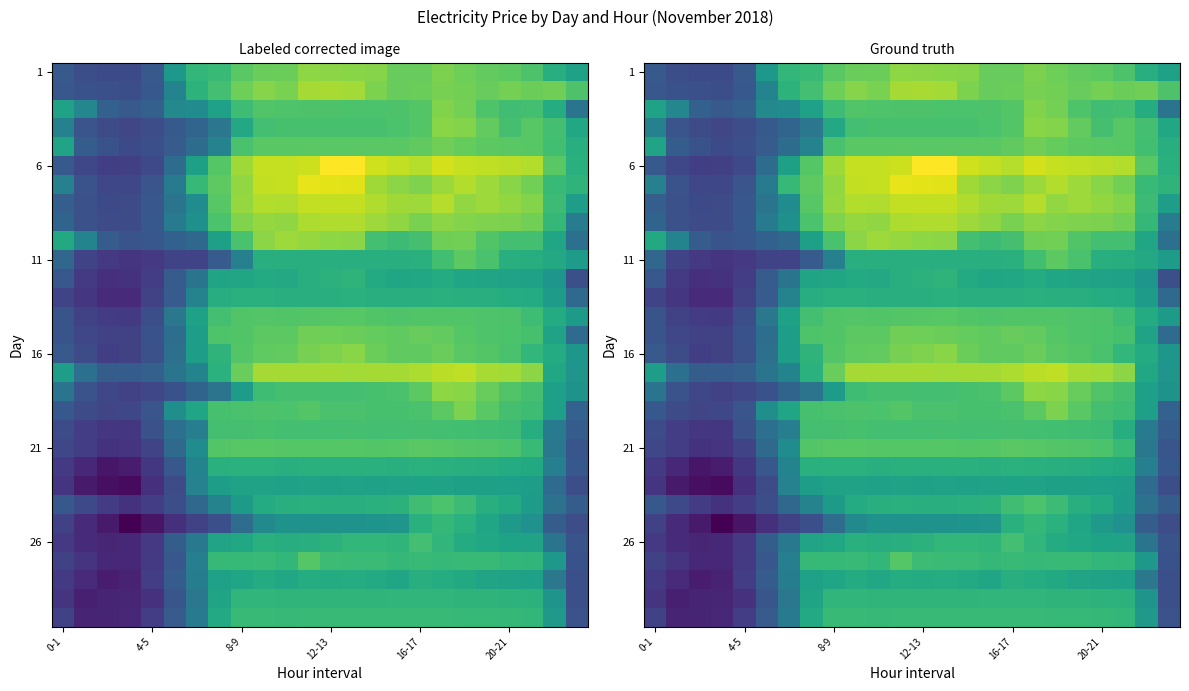

At how many categories does at least one series exceed 1417?

19